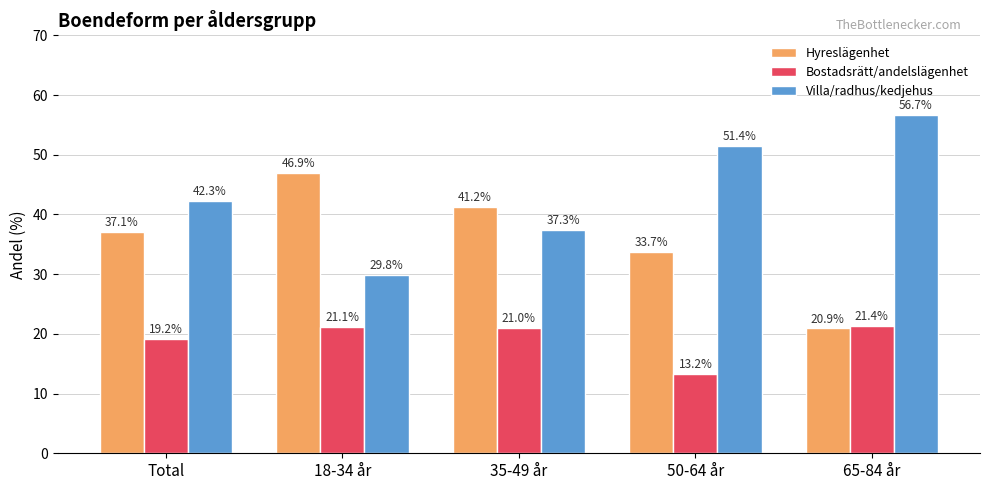

What is the label of the 2nd bar from the left?

18-34 år